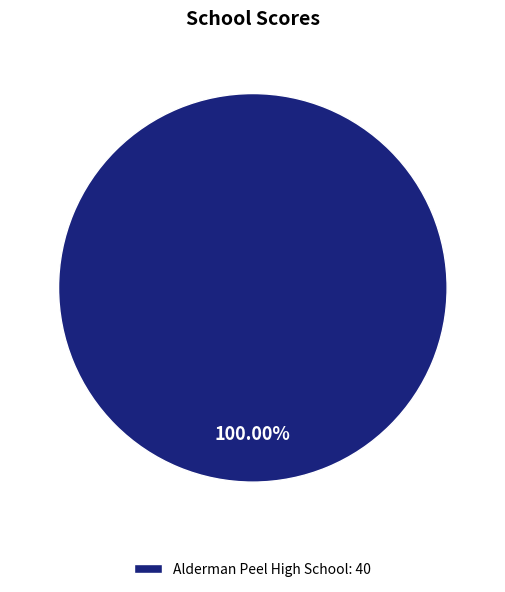

Count the number of slices in the pie.

1